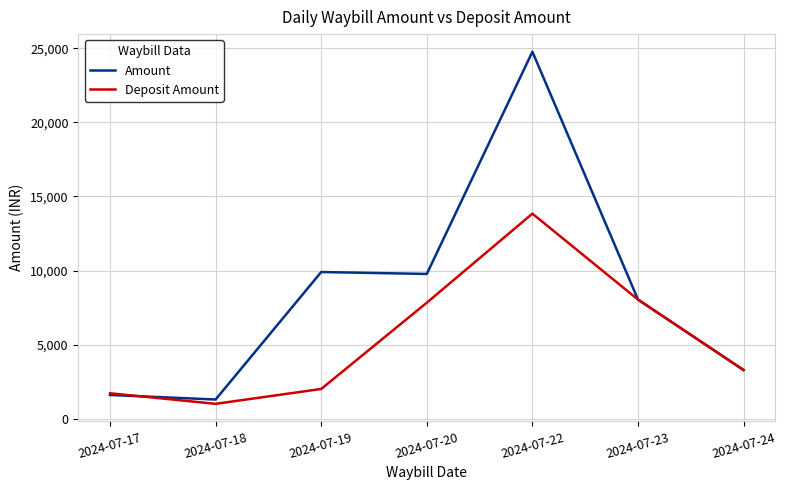

Reading left to right, transcribe all the data shown in this chart.

Amount: 1606	1299	9900	9770	24762	8040	3287
Deposit Amount: 1721	1008	2011	7832	13838	8040	3287